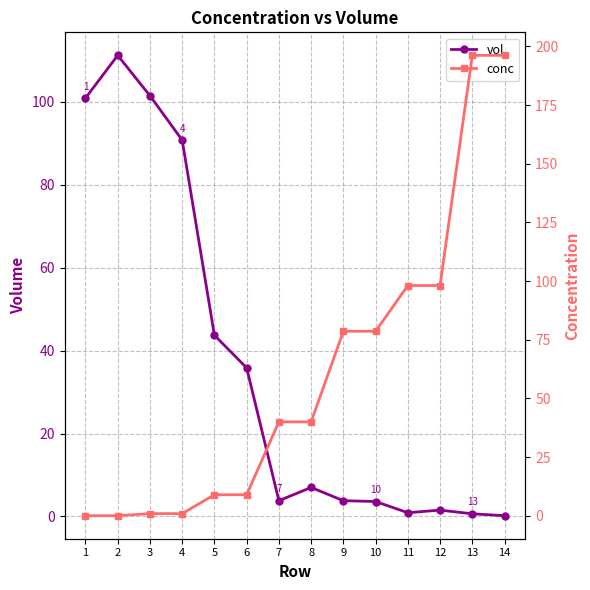

The value of vol at 3 is 101.5. True or false?

True